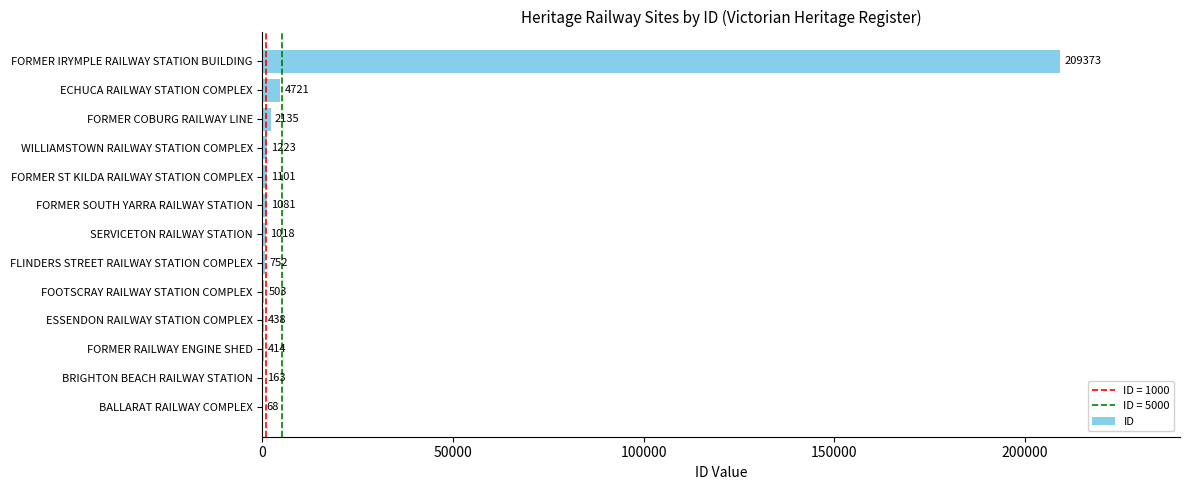

Where is the data nearest to the value 104720?

ECHUCA RAILWAY STATION COMPLEX